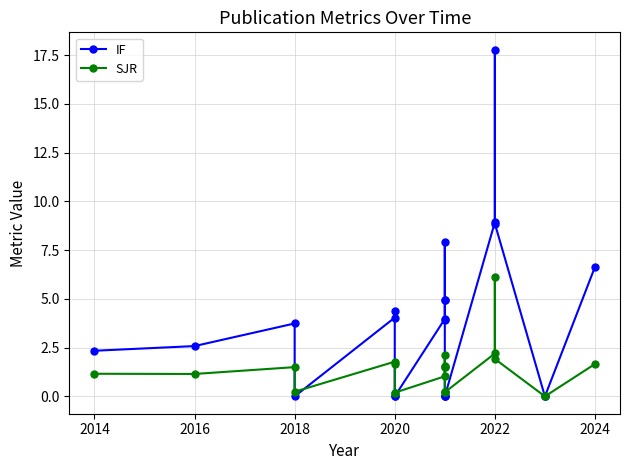

How many intersections are there between IF and SJR?

6